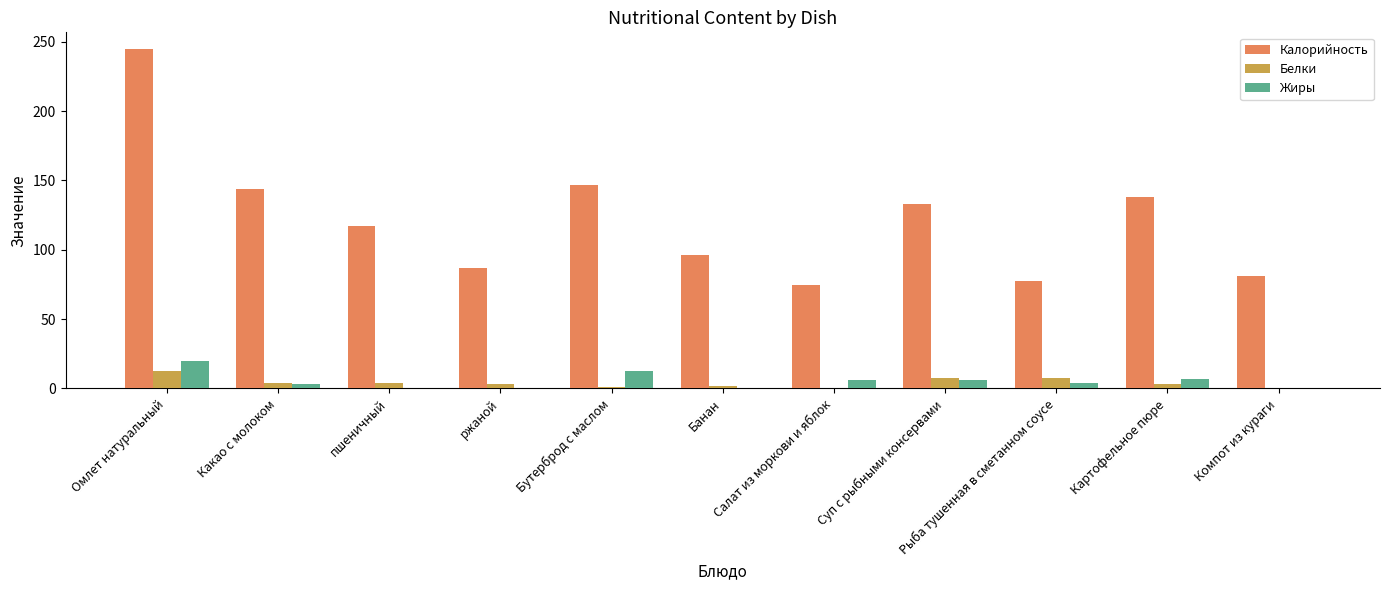

What is the sum of all Калорийность values?

1340.1